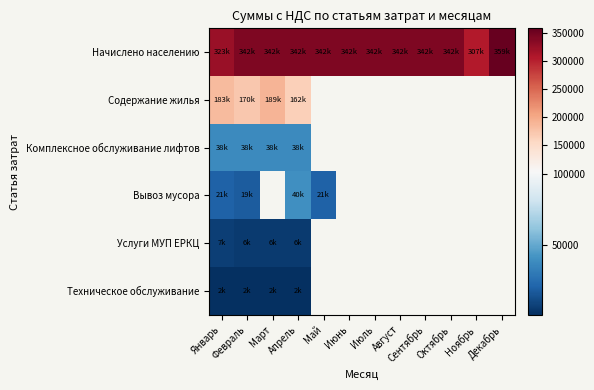

How many distinct data groups are displayed?

6